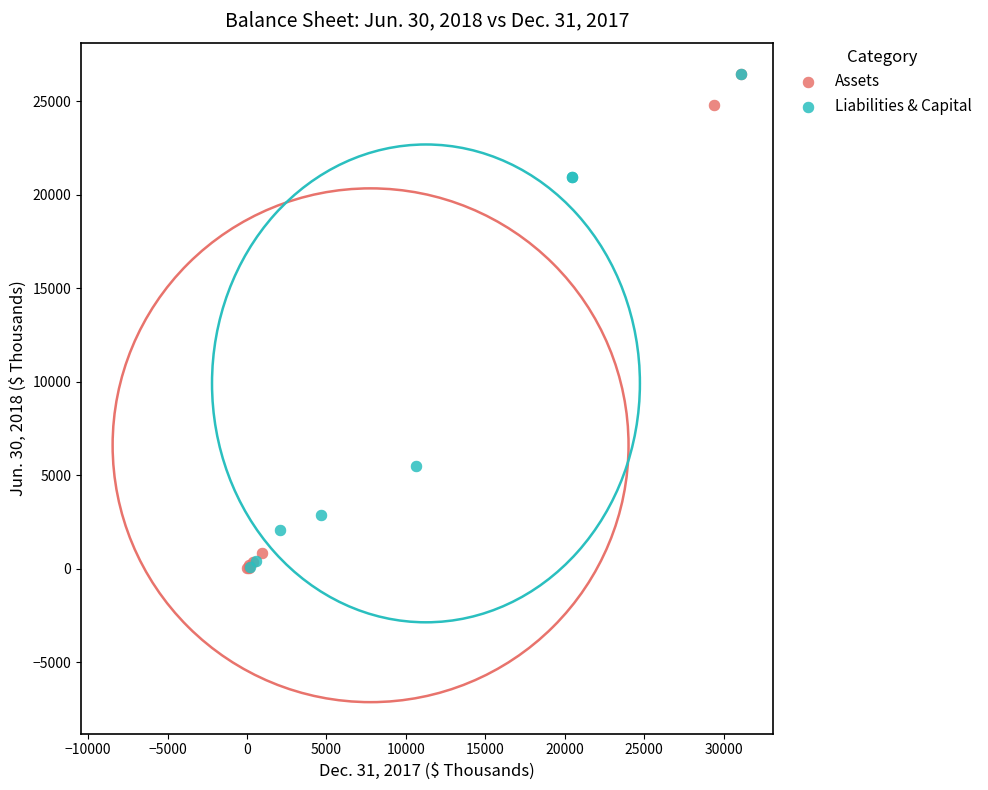

Which series has the widest spread of Y values?

Assets